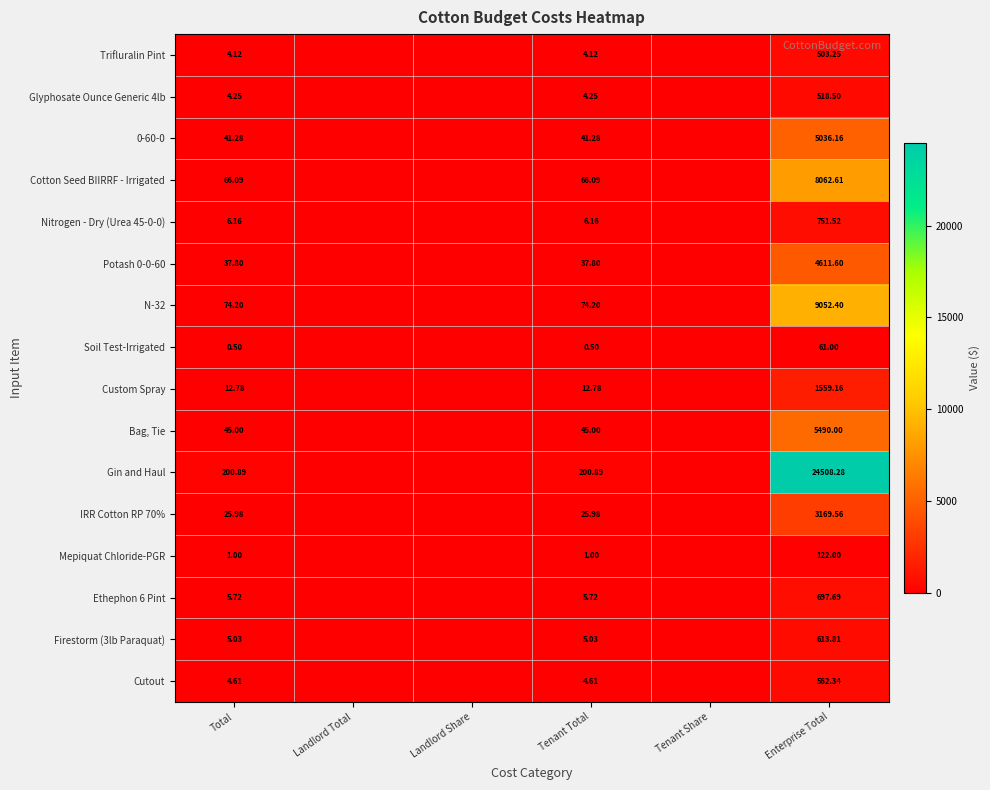

Which series changed the most between Tenant Total and Enterprise Total?

Gin and Haul